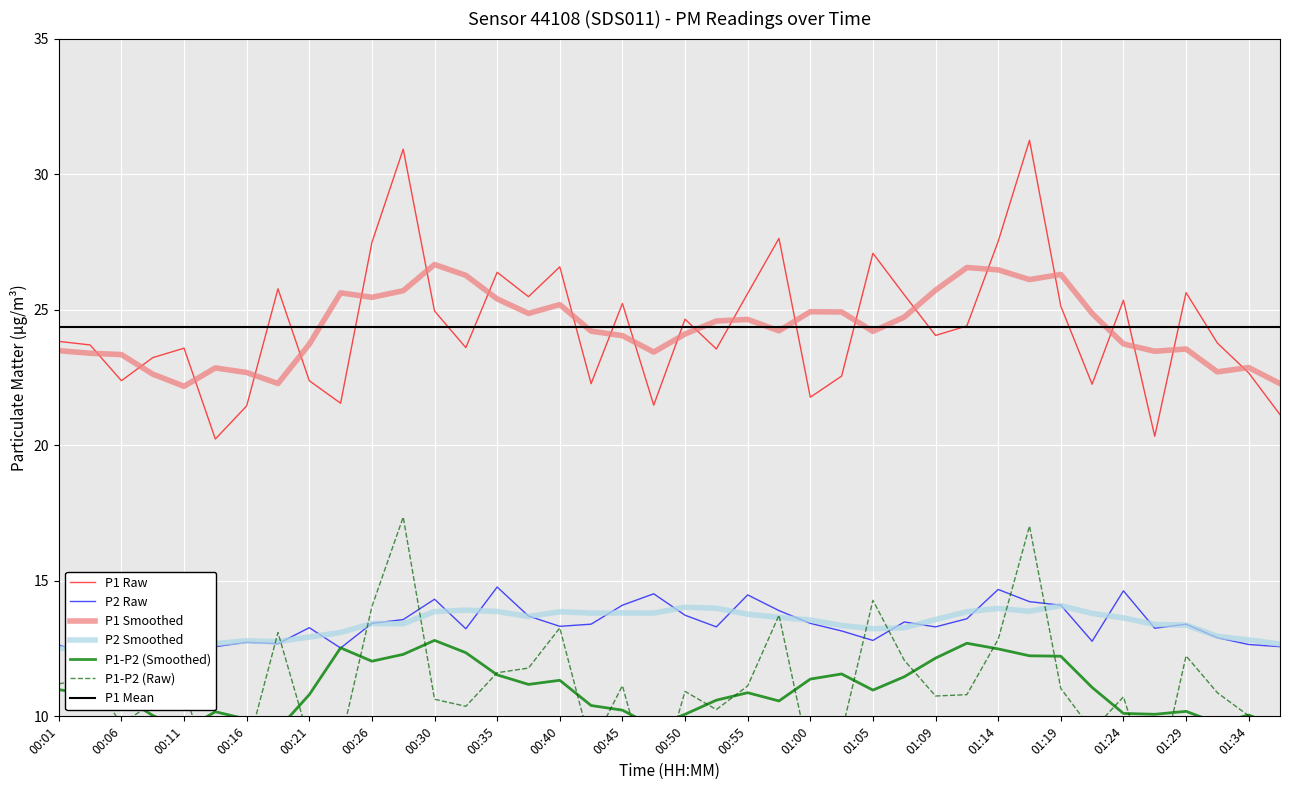

Where is the first local minimum for P2?

00:04